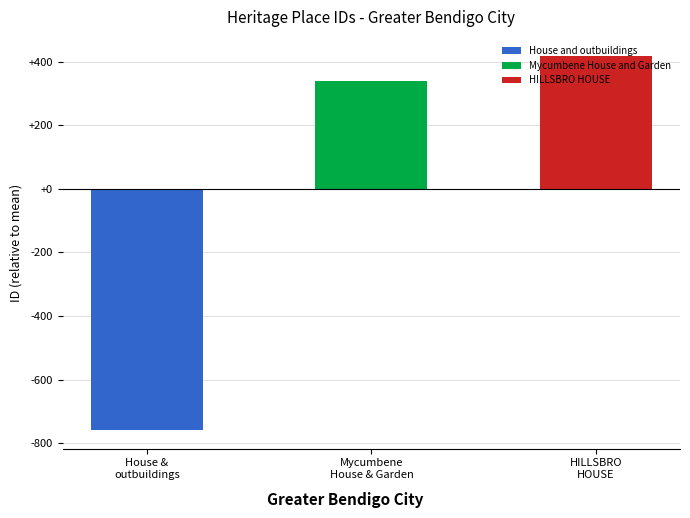

What is the smallest value displayed?

-758.7